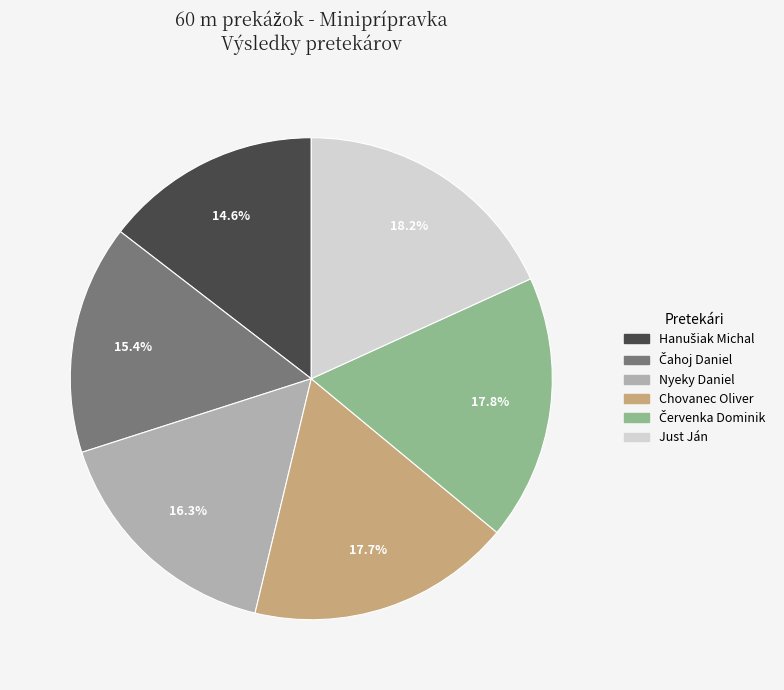

True or false: Nyeky Daniel accounts for 16% of the total.

True